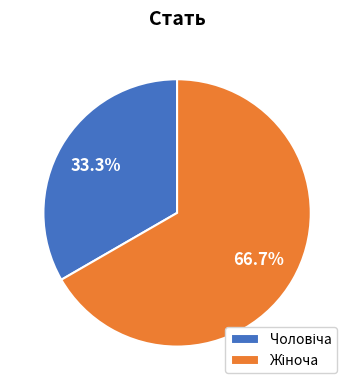

Is there a majority slice in this chart?

Yes